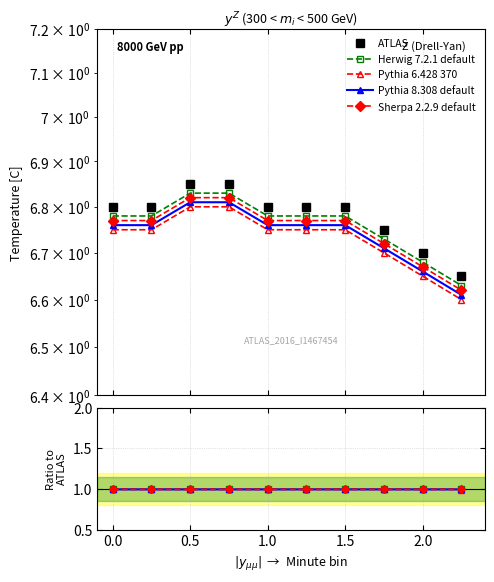

The value of Sherpa 2.2.9 default at 9 is 0.6. True or false?

False